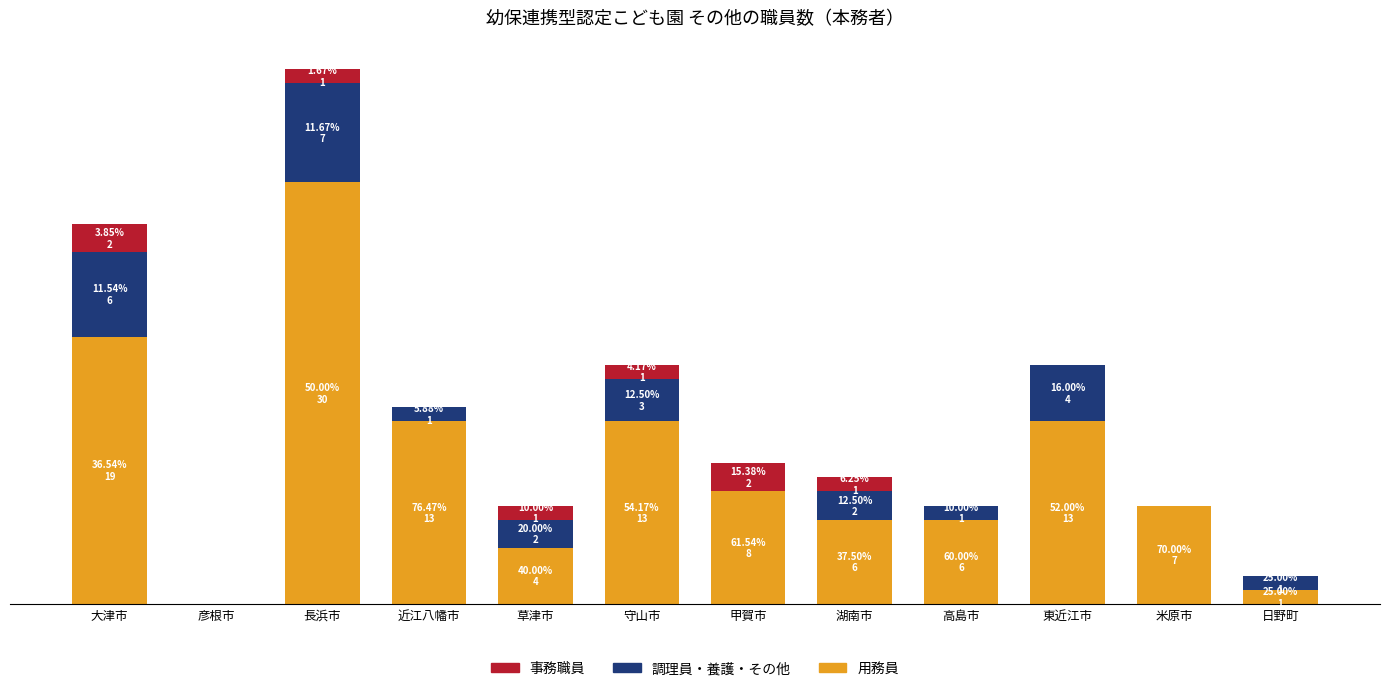

What is the label of the 8th bar from the left?

湖南市